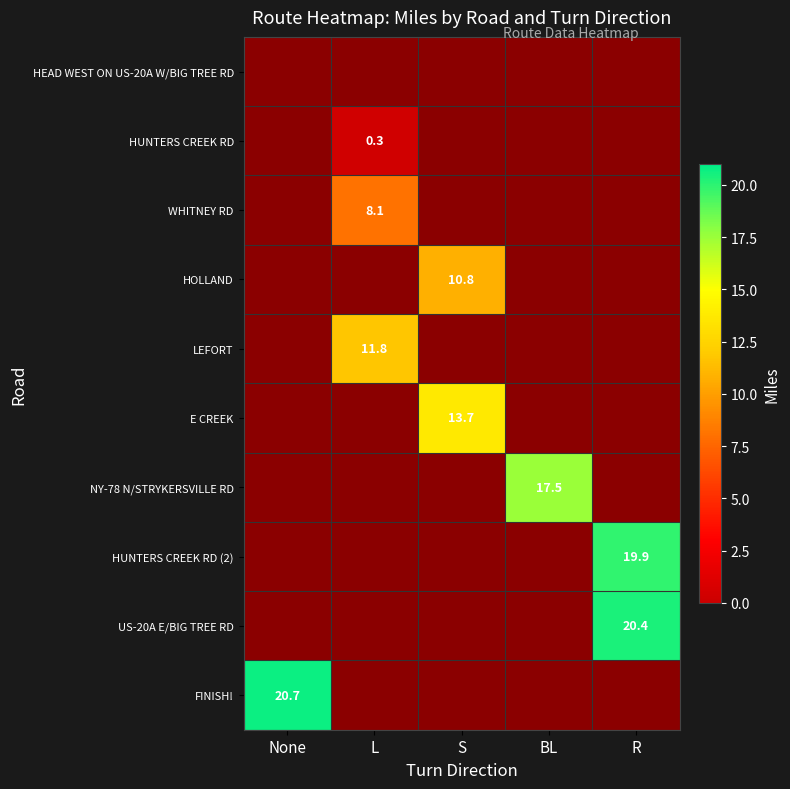

The HUNTERS CREEK RD (2) series shows 34.3 at R. True or false?

False